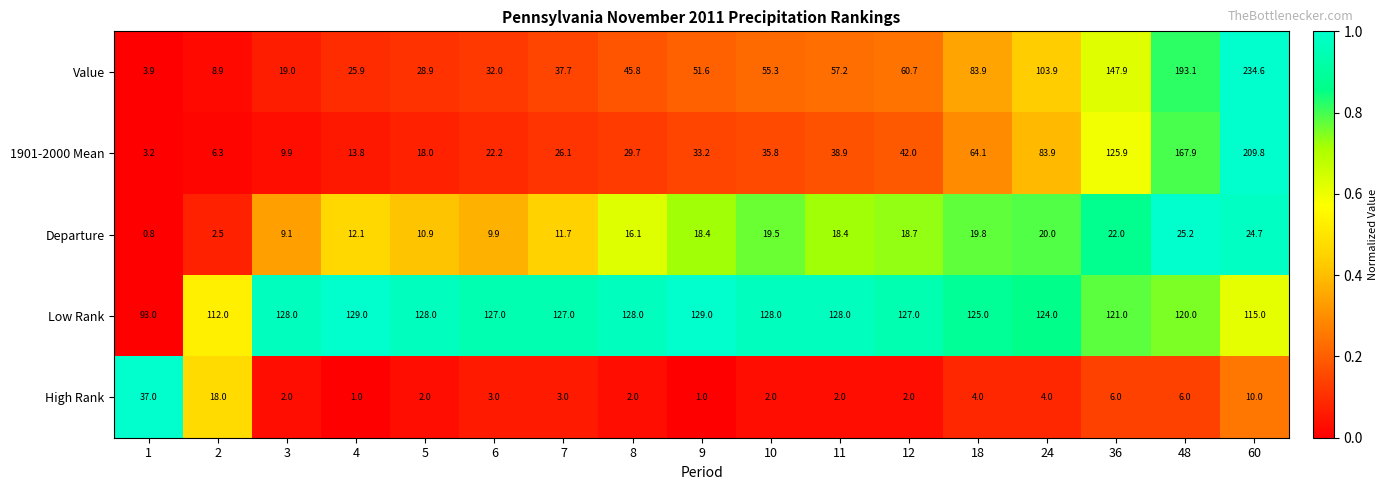

What is the greatest value displayed?

234.6